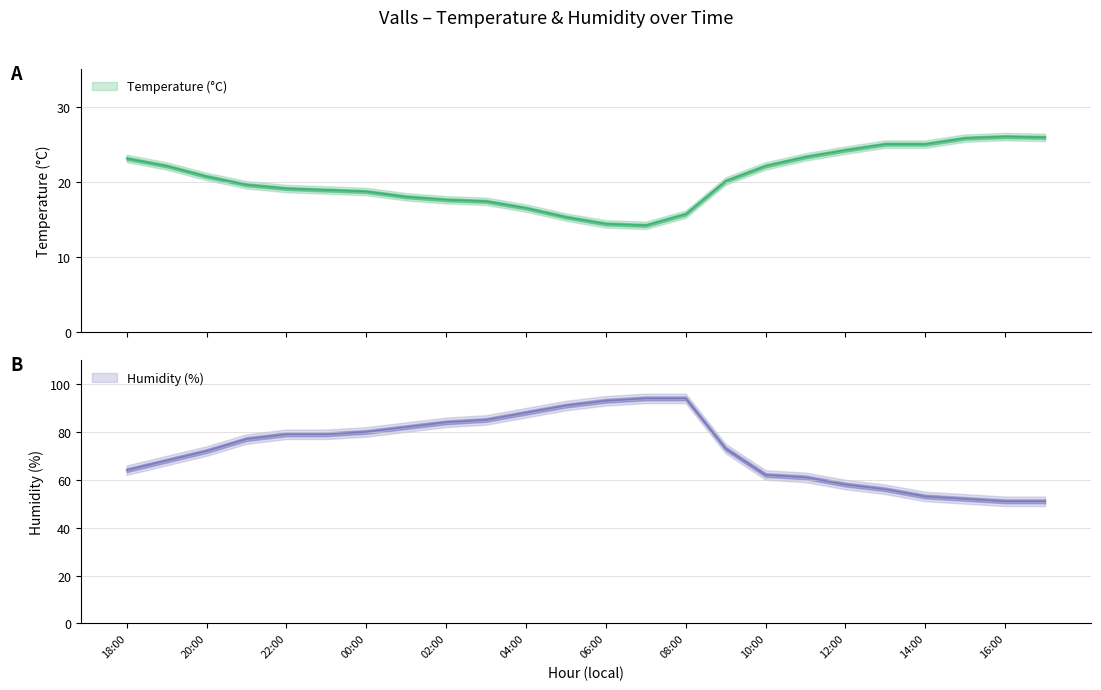

What is the difference between the maximum and minimum values in the Humidity (%) series?

43.0